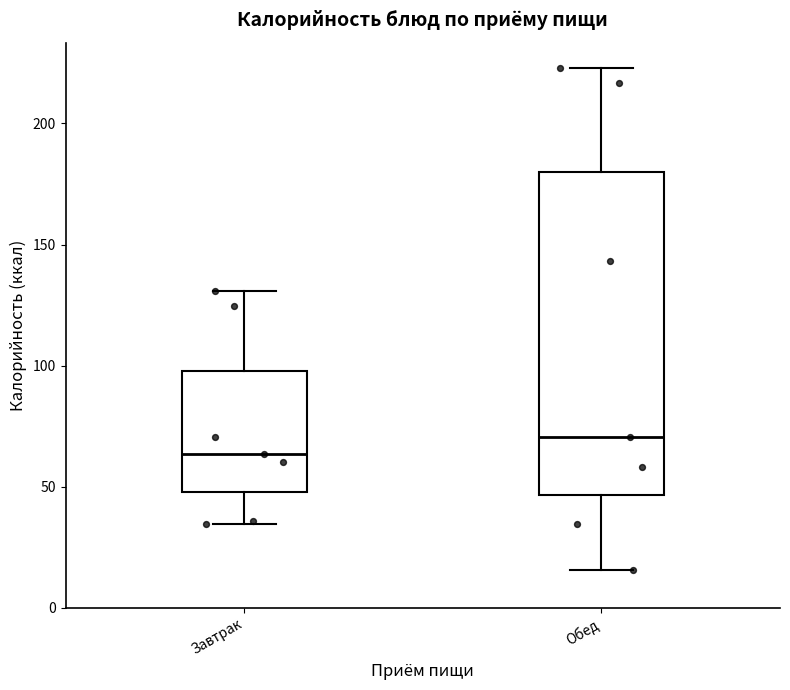

Which box has the highest median line?

Обед